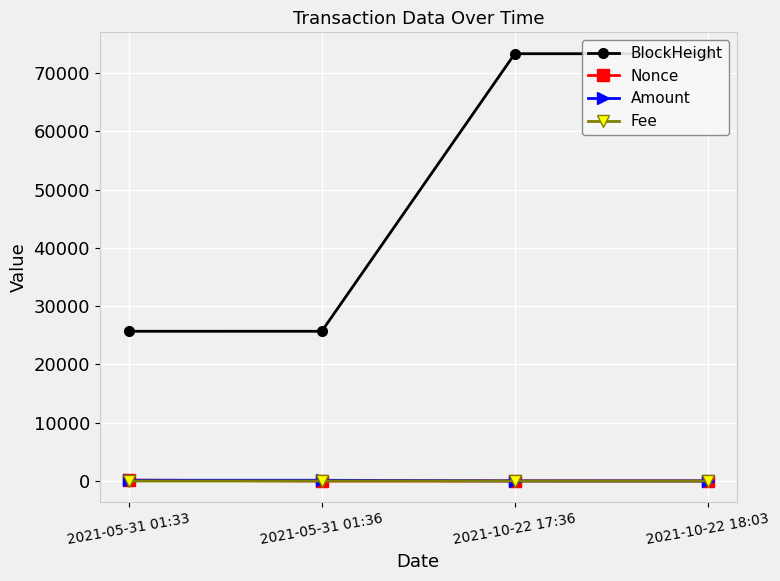

Is this an area chart (filled region under the line)?

No